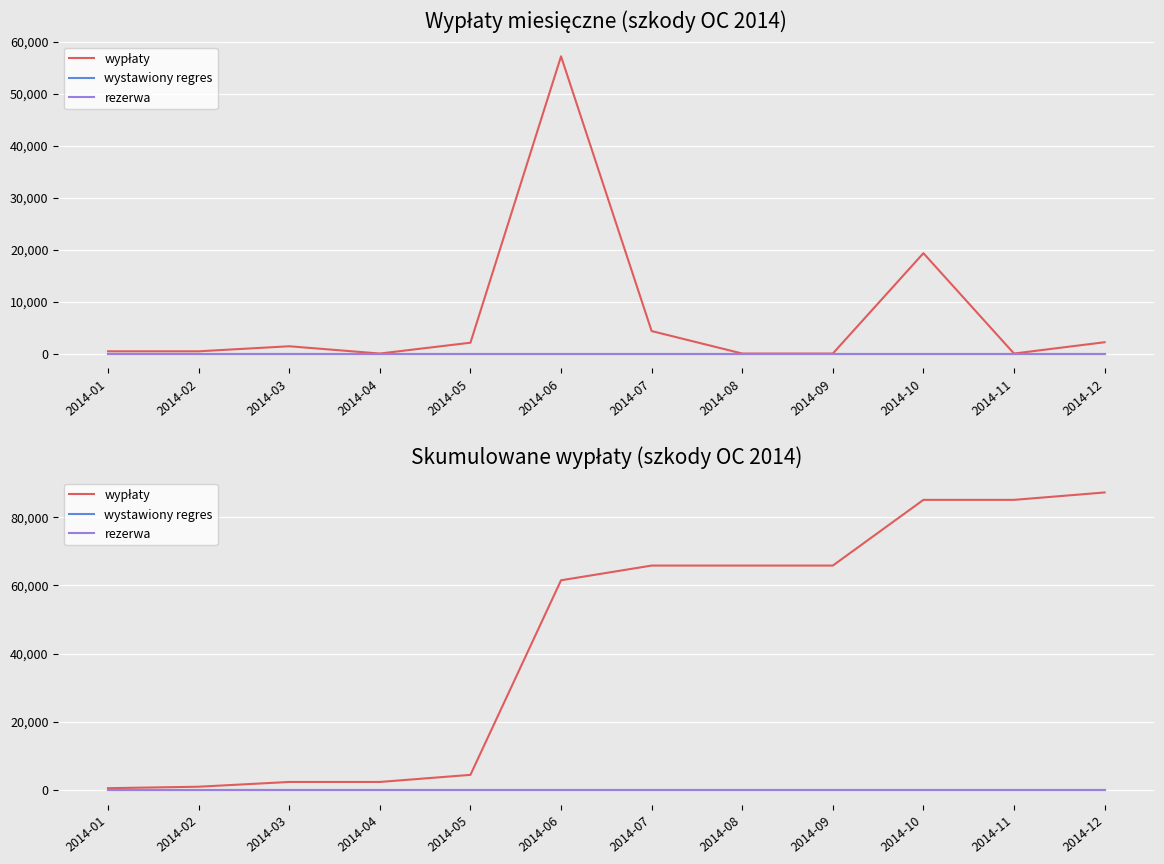

Between 2014-06 and 2014-03, which is larger?

2014-06